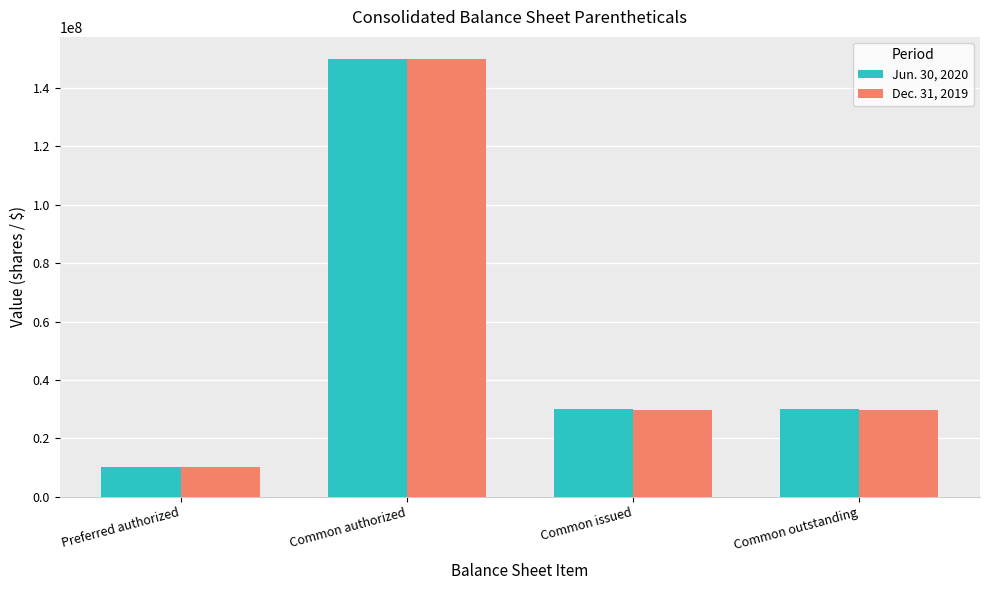

What is the label of the 3rd bar from the left?

Common issued